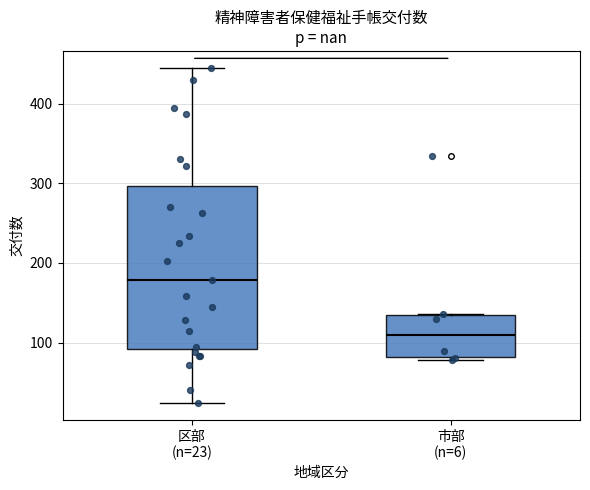

Comparing the boxes themselves (not the whiskers), which one is the tallest?

区部 (n=23)